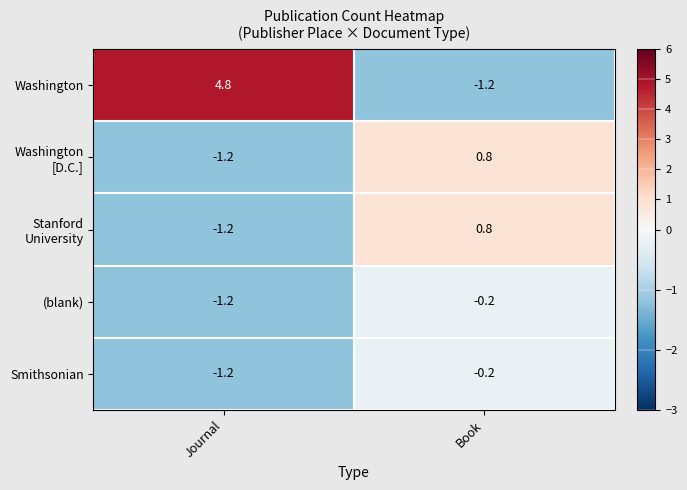

What is the sum of the Washington values at Journal and Book?

3.6